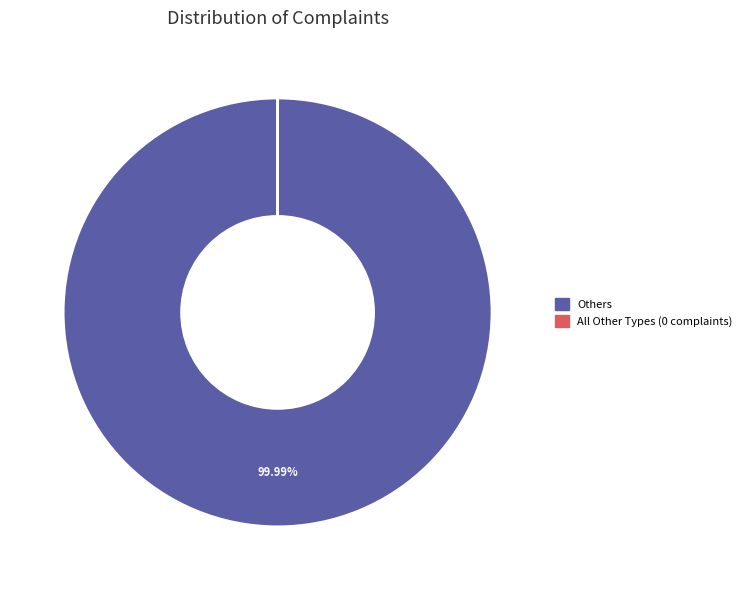

What is the largest slice in the pie chart?

Others